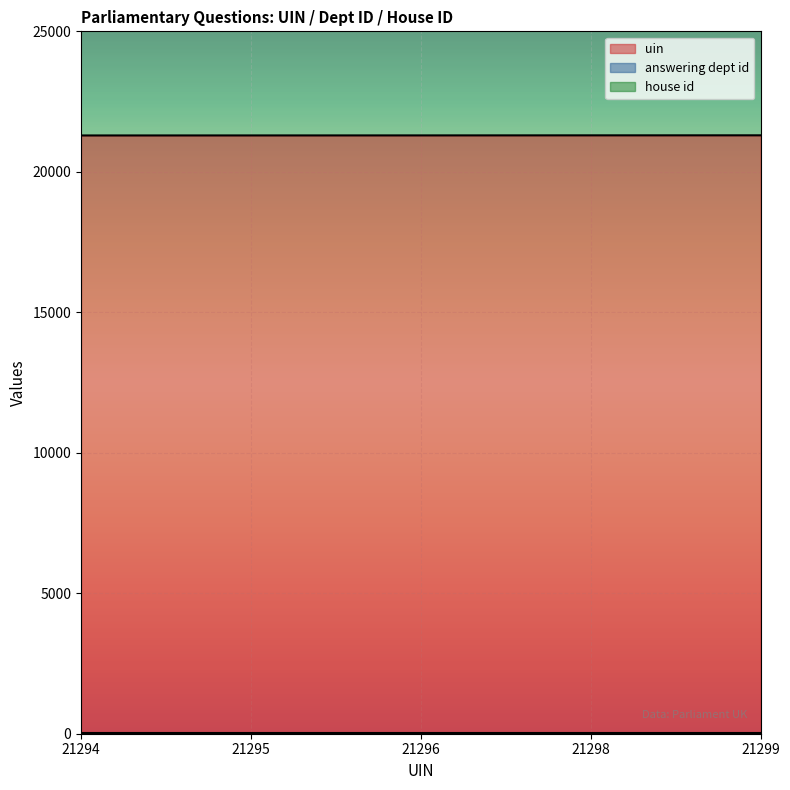

Which series has the largest total across all categories?

uin